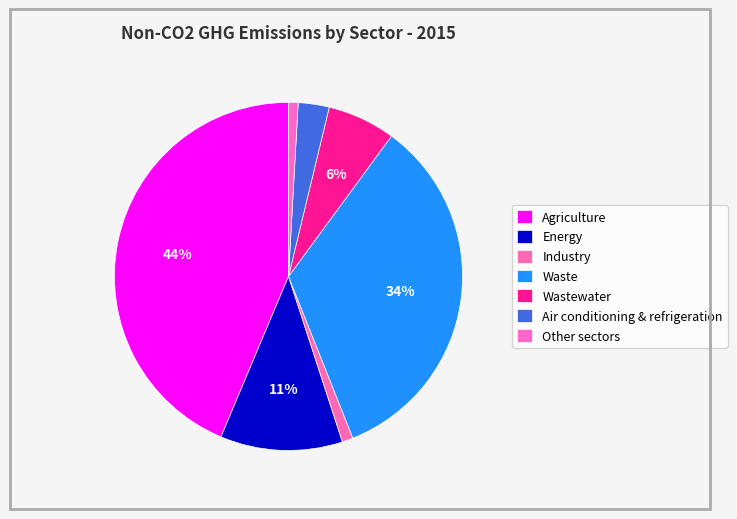

The Wastewater slice represents 6% of the pie. True or false?

True